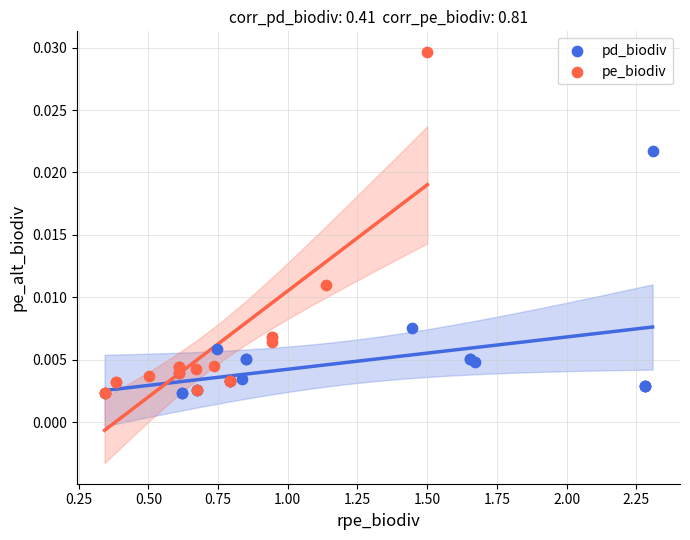

Which series reaches the maximum Y coordinate?

pe_biodiv